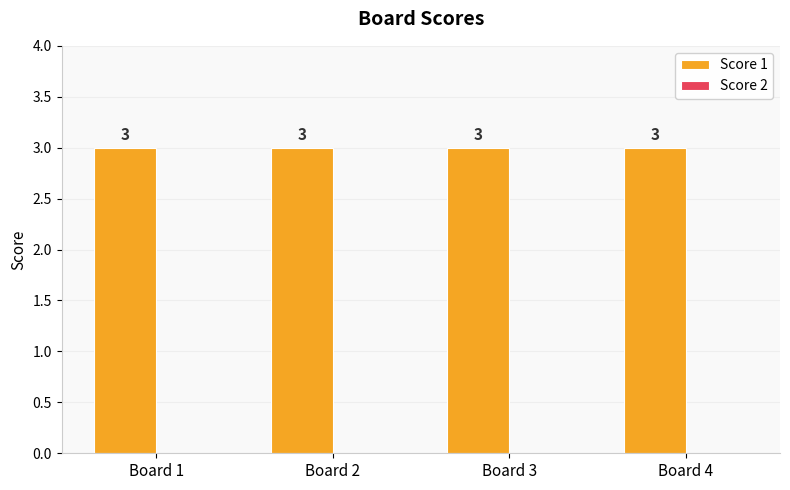

Is it true that Score 1 equals 5 at Board 3?

False